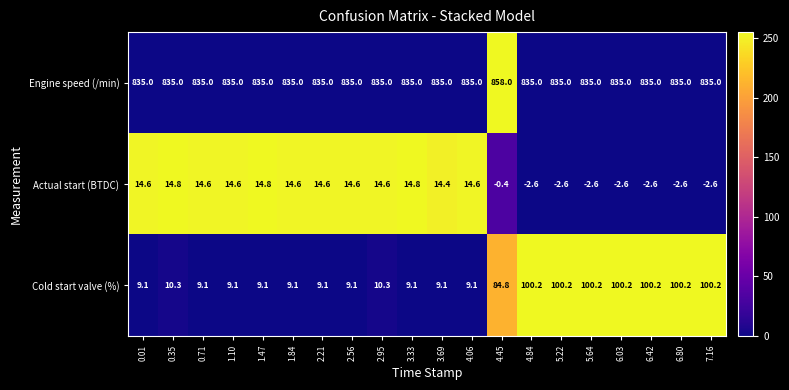

Rank the series by their maximum value, from lowest to highest.

Actual start (BTDC), Cold start valve (%), Engine speed (/min)